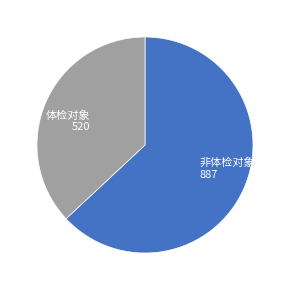

Which has a higher value, 体检对象 520 or 非体检对象 887?

非体检对象 887